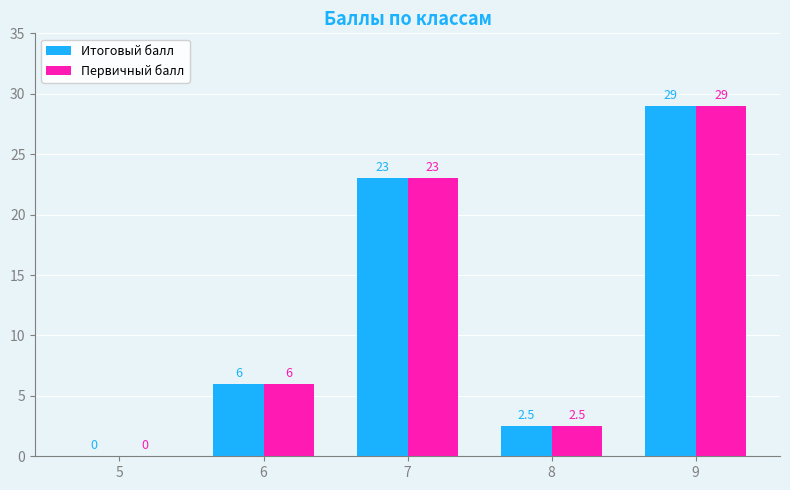

What is the sum of the Первичный балл values at 6 and 7?

29.0